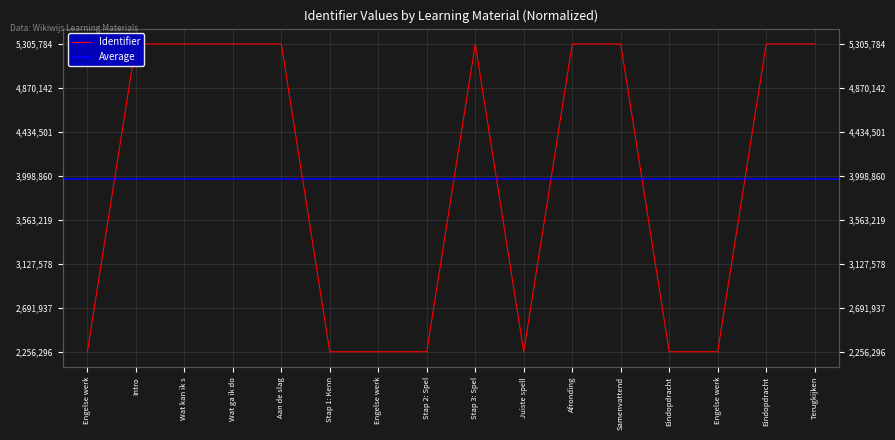

What position from the right is Stap 2: Spelling werkwoorden?

9